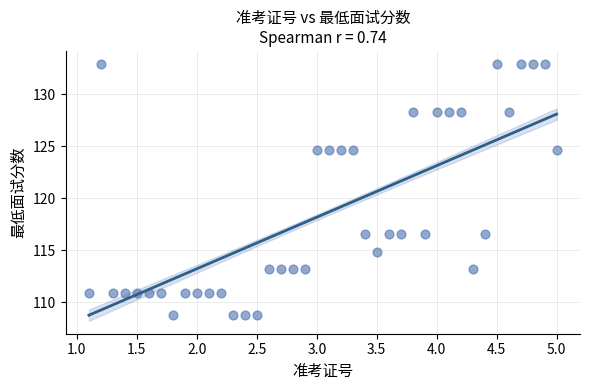

What is the range of Y values (max minus min)?

24.1